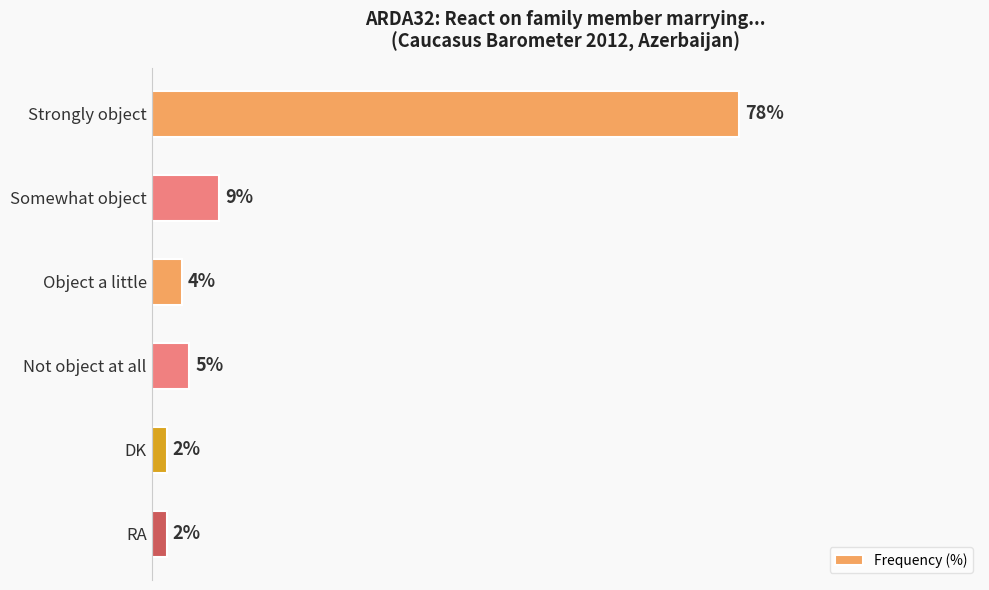

At which category does the chart reach its peak across all series?

Strongly object